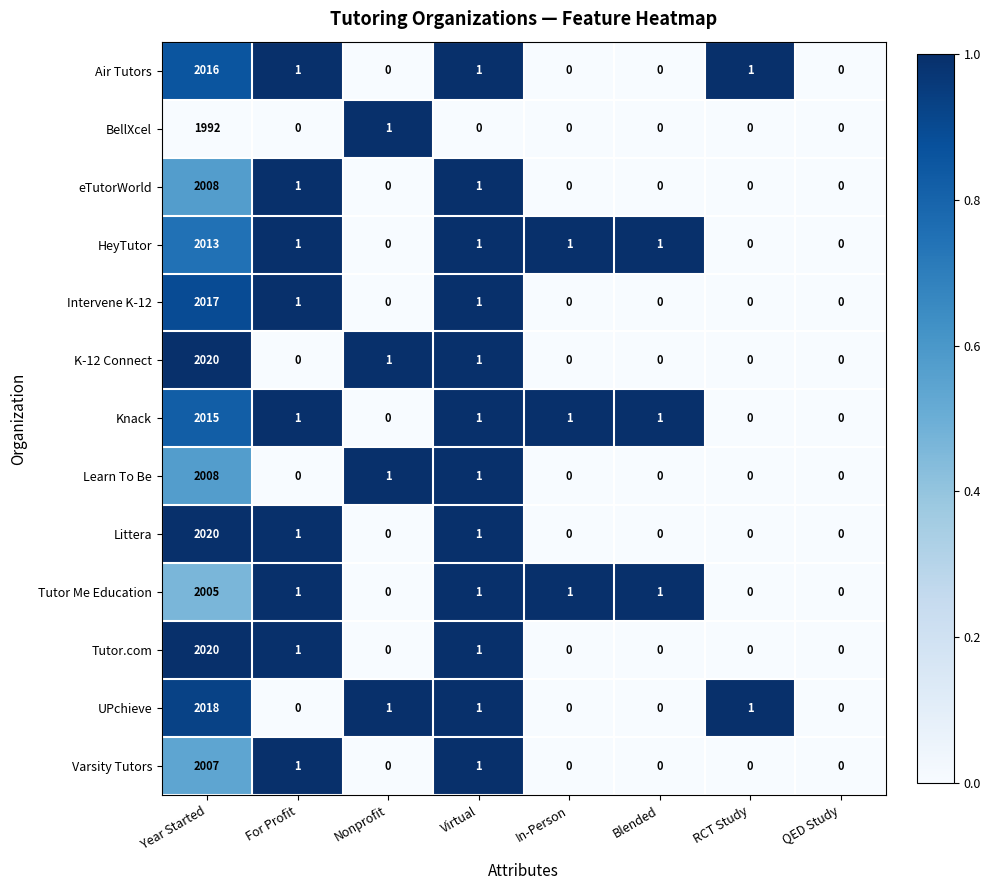

What is the average value of the Knack series?

252